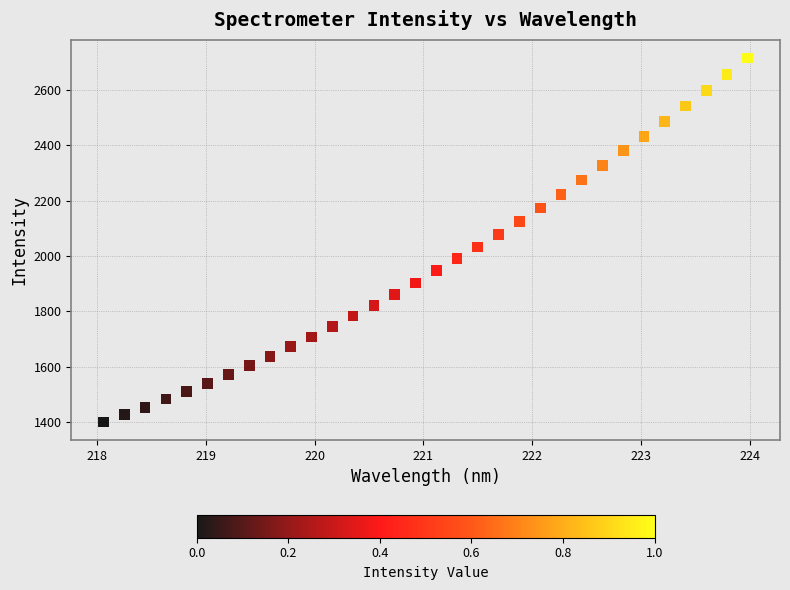

What is the range of X values (max minus min)?

5.9